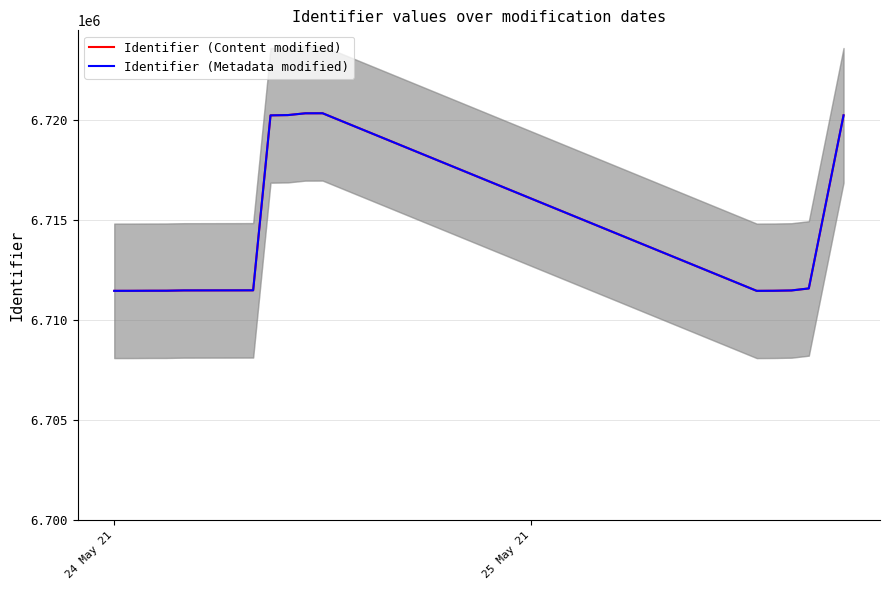

True or false: Identifier (Content modified) and Identifier (Metadata modified) intersect in this chart.

False